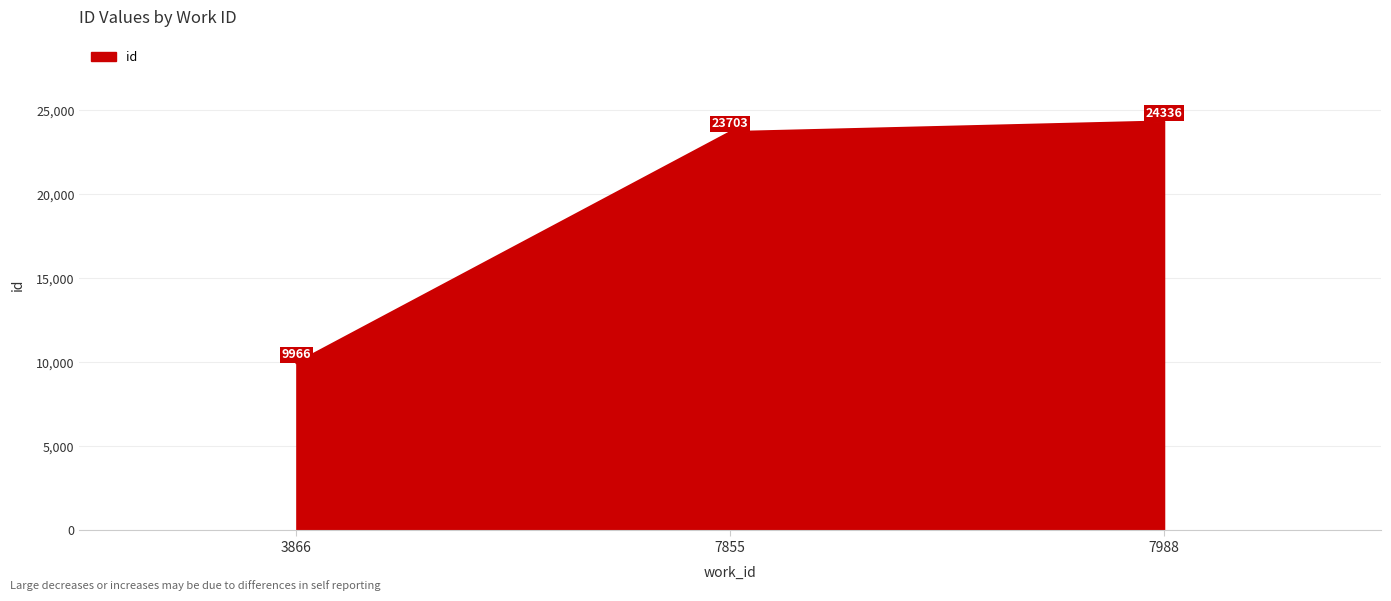

At which category does the chart reach its peak across all series?

7988